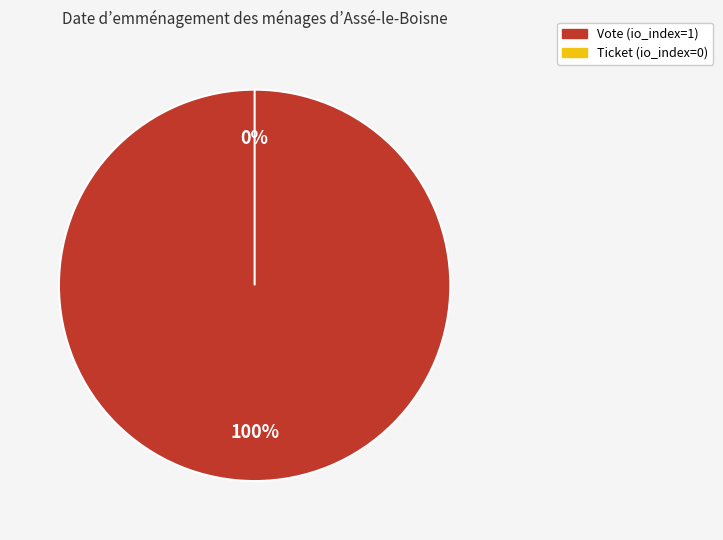

How many segments does this pie chart have?

2